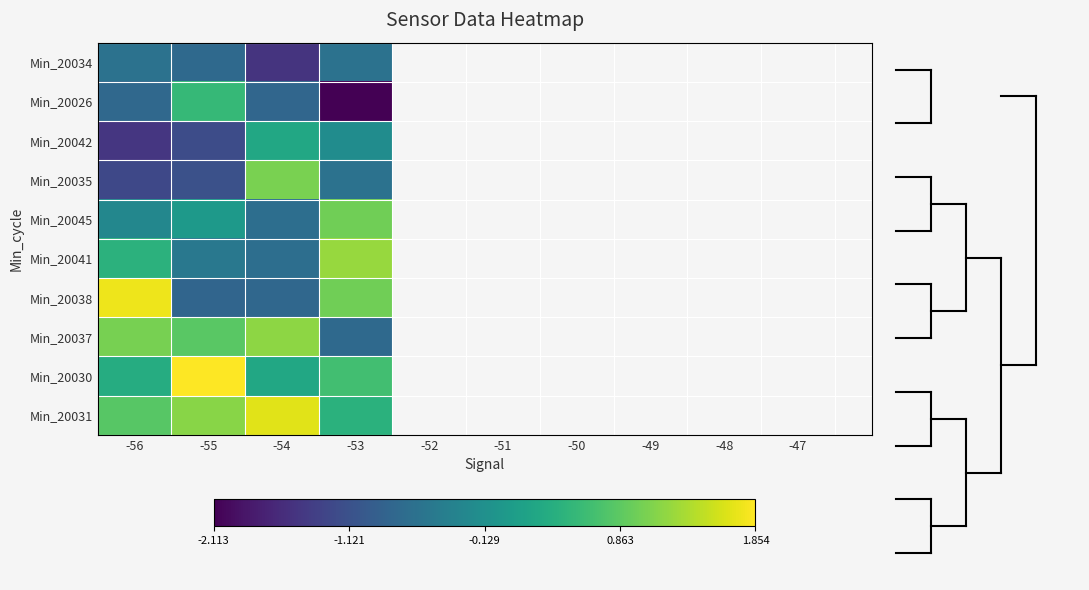

Reading right to left, what are all the values shown in this chart?

Min_20034: -53=-0.6	-54=-1.5	-55=-0.8	-56=-0.6
Min_20026: -53=-2.1	-54=-0.8	-55=0.6	-56=-0.8
Min_20042: -53=-0.2	-54=0.3	-55=-1.2	-56=-1.5
Min_20035: -53=-0.6	-54=1.1	-55=-1.1	-56=-1.3
Min_20045: -53=1.0	-54=-0.7	-55=0.0	-56=-0.3
Min_20041: -53=1.2	-54=-0.7	-55=-0.5	-56=0.4
Min_20038: -53=1.0	-54=-0.8	-55=-0.8	-56=1.8
Min_20037: -53=-0.8	-54=1.2	-55=0.8	-56=1.0
Min_20030: -53=0.7	-54=0.3	-55=1.9	-56=0.3
Min_20031: -53=0.4	-54=1.7	-55=1.1	-56=0.8